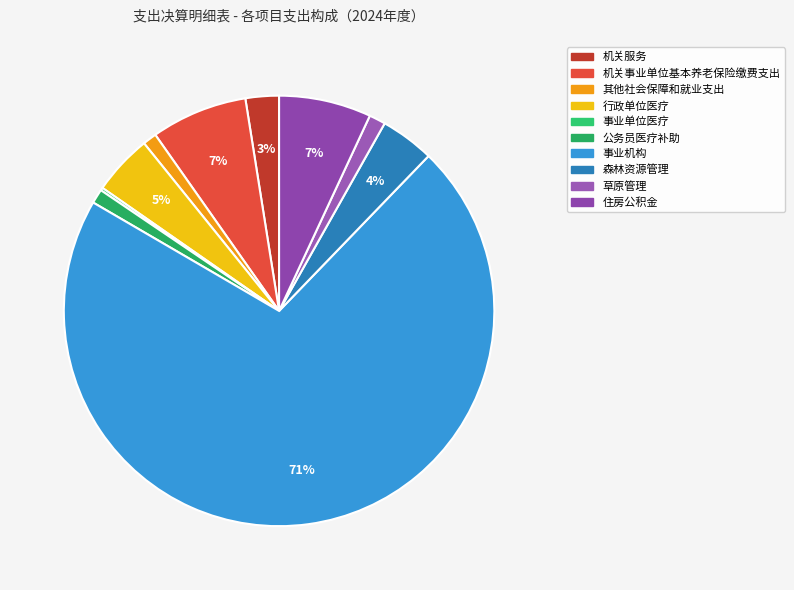

What is the majority slice?

事业机构